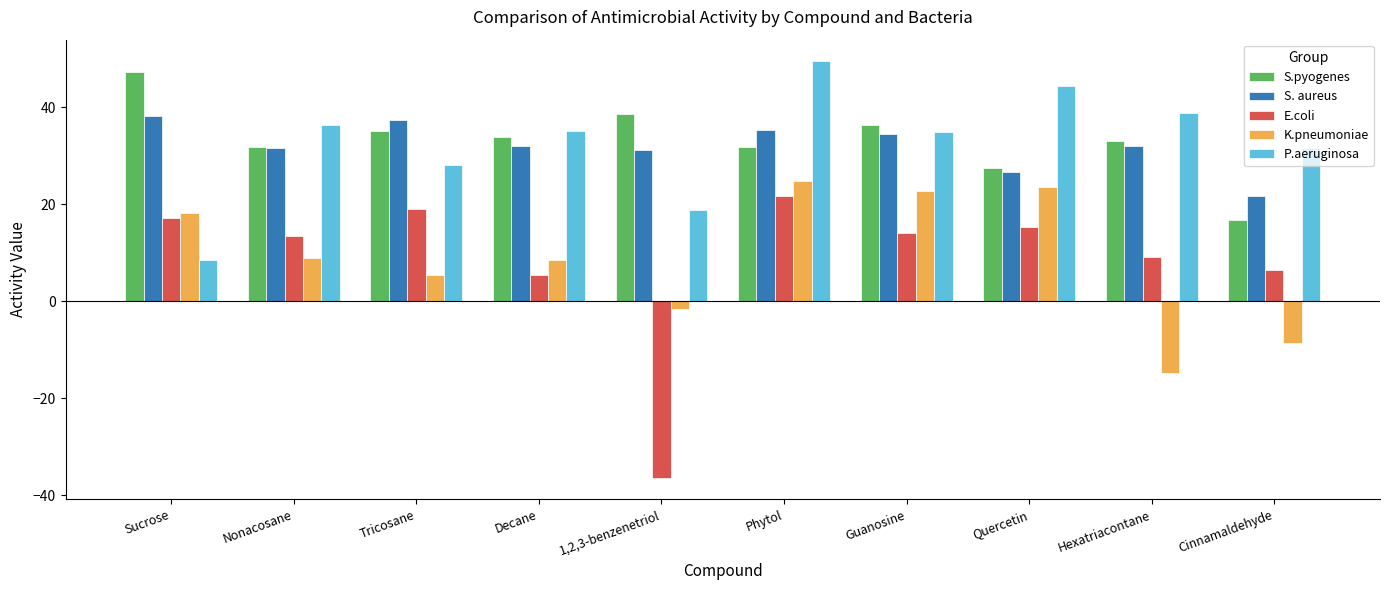

Is the value of S.pyogenes at Hexatriacontane greater than the value of K.pneumoniae at Cinnamaldehyde?

Yes